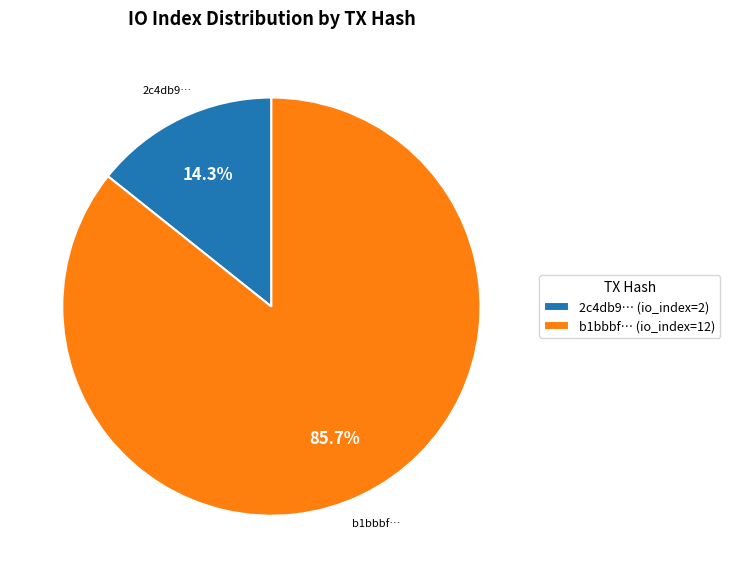

What percentage is NOT represented by b1bbbf… (io_index=12)?

14.3%